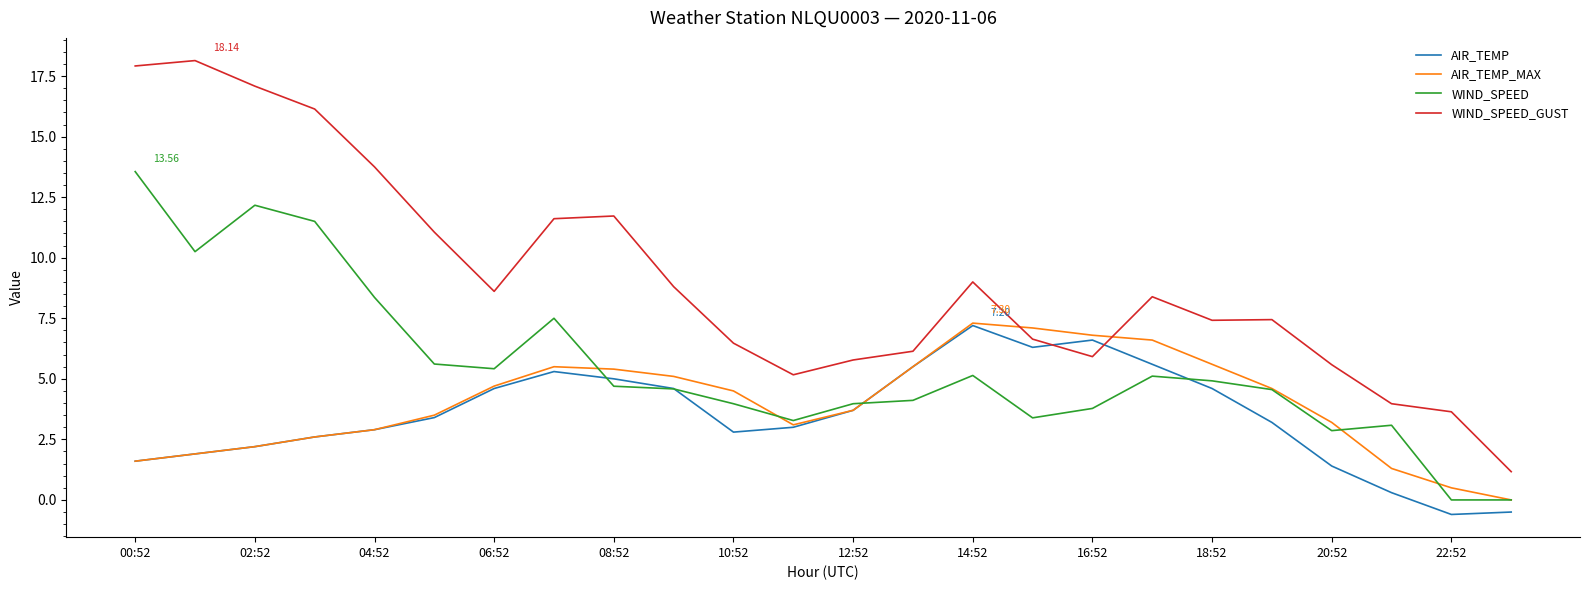

What is the greatest value displayed?

18.1